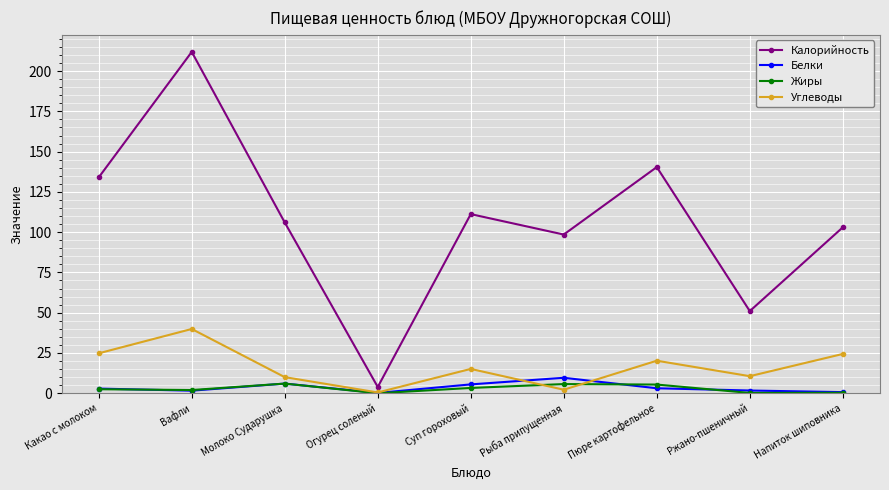

Which series has the largest total across all categories?

Калорийность